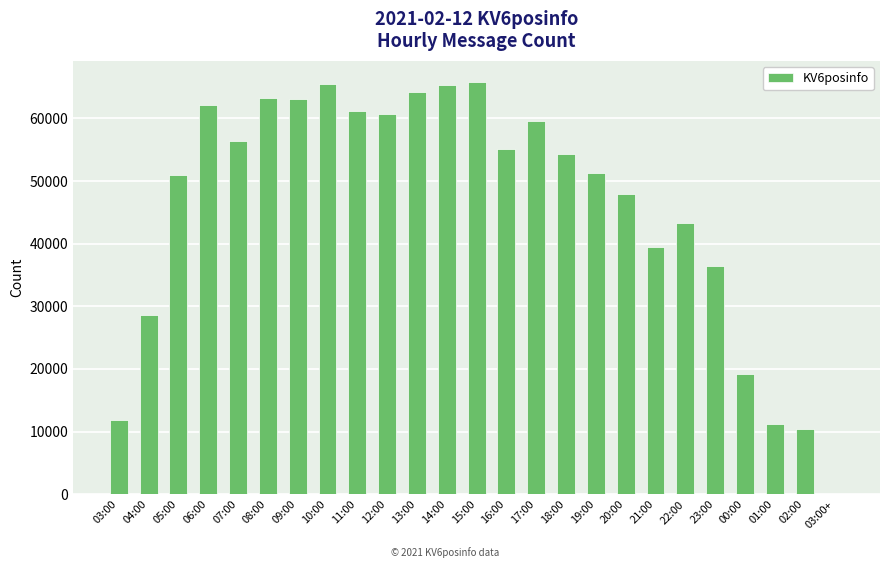

What is the greatest value displayed?

65885